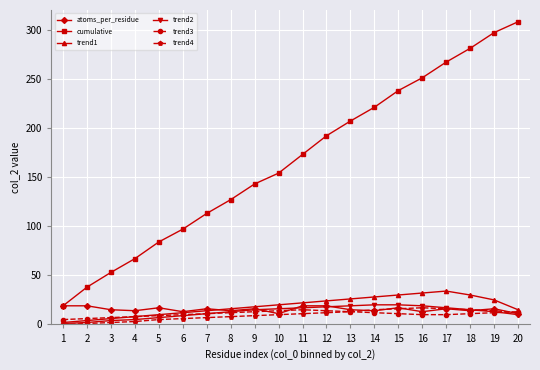

Rank the categories by cumulative value from highest to lowest.

20, 19, 18, 17, 16, 15, 14, 13, 12, 11, 10, 9, 8, 7, 6, 5, 4, 3, 2, 1